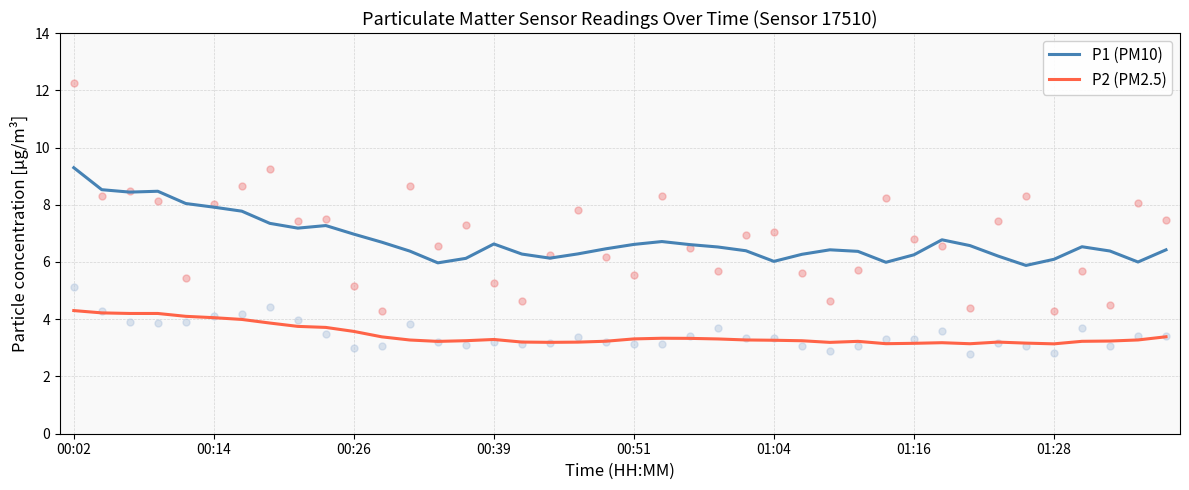

Which series contains the lowest Y value?

P2 (PM2.5)